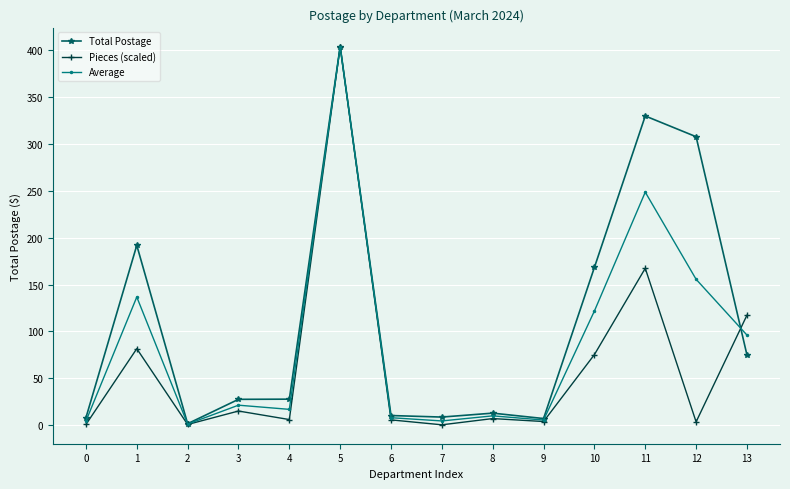

What is the total value across all series at 1?

410.1